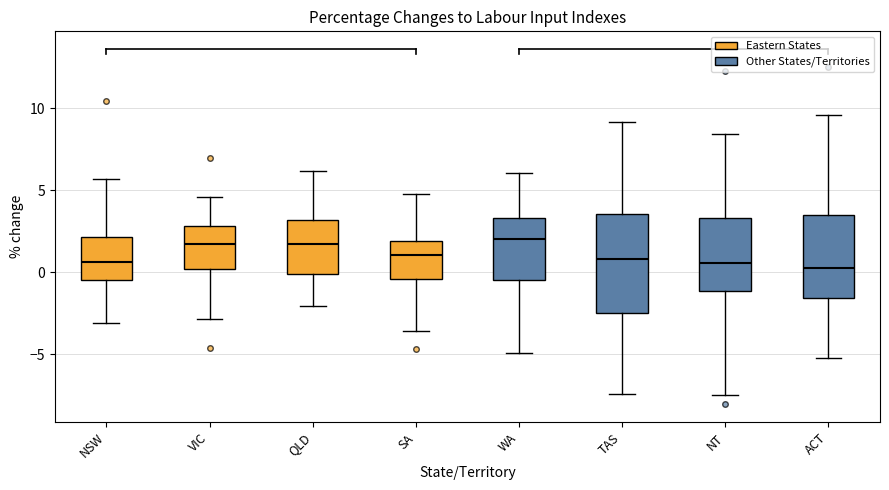

Reading left to right, transcribe this box plot: for each box, give where its median line is, the range the box spans, and where its two whiskers end, as read against the y-axis. The values are not printed on the chart, so give them approximately, as read against the axis.

NSW: median 0.5, box -0.5 to 2.0, whiskers -3.0 to 5.5
VIC: median 1.5, box 0.0 to 3.0, whiskers -3.0 to 4.5
QLD: median 1.5, box 0.0 to 3.0, whiskers -2.0 to 6.0
SA: median 1.0, box -0.5 to 2.0, whiskers -3.5 to 5.0
WA: median 2.0, box -0.5 to 3.5, whiskers -5.0 to 6.0
TAS: median 1.0, box -2.5 to 3.5, whiskers -7.5 to 9.0
NT: median 0.5, box -1.0 to 3.5, whiskers -7.5 to 8.5
ACT: median 0.0, box -1.5 to 3.5, whiskers -5.0 to 9.5